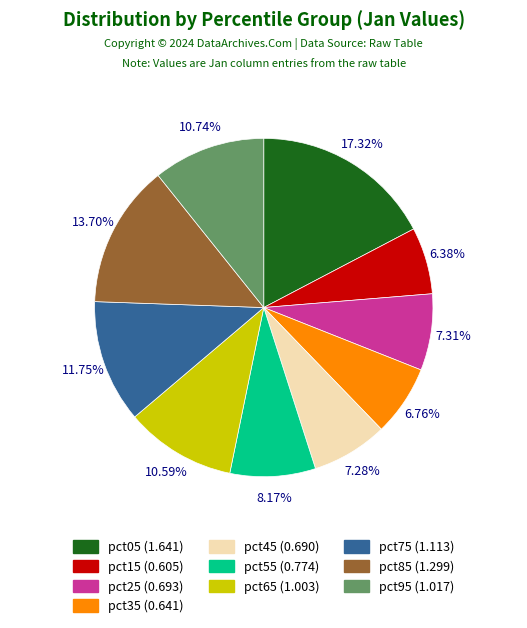

What percentage is the pct75 slice, to the nearest percent?

12%